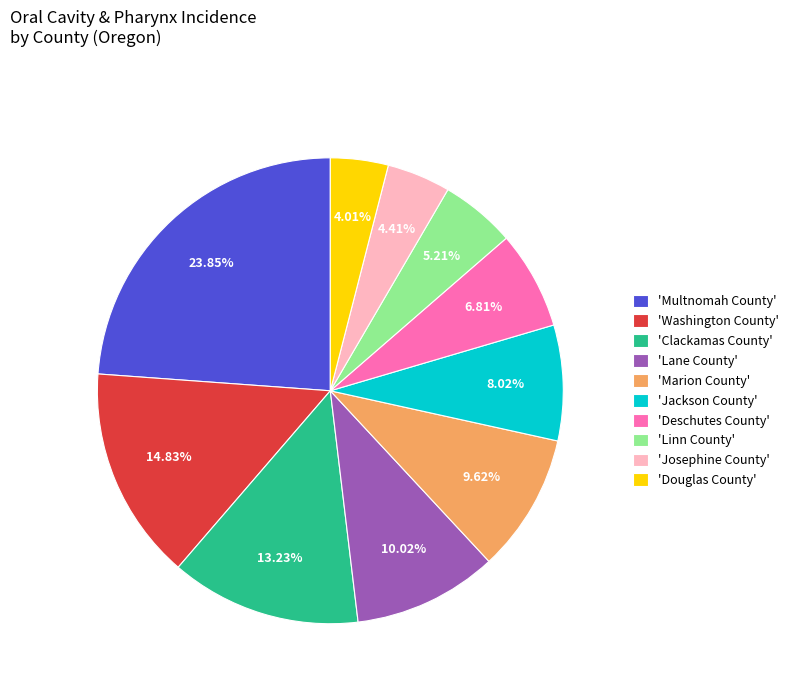

Which category has the biggest portion of the pie?

'Multnomah County'